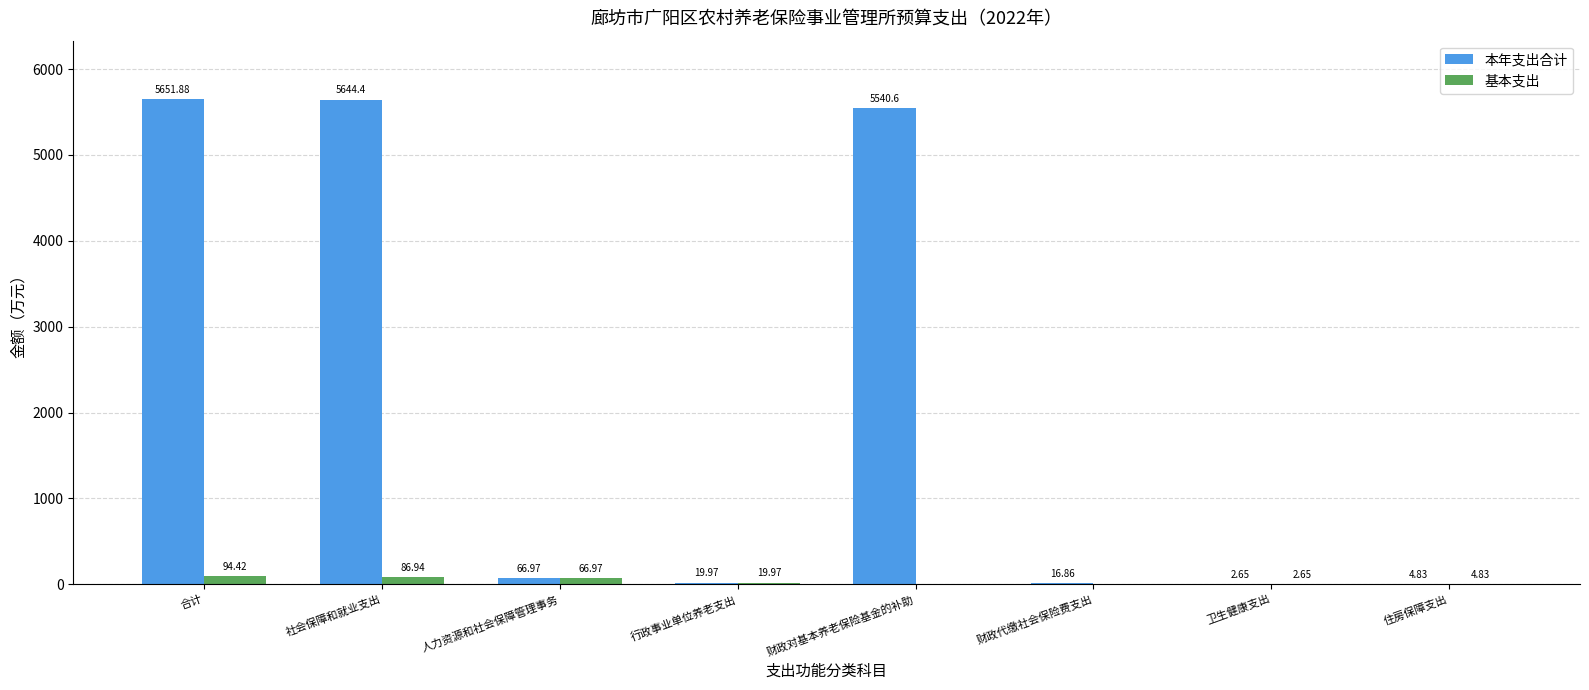

At which category does the chart reach its peak across all series?

合计